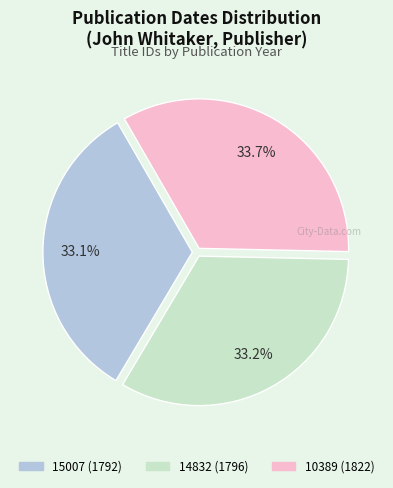

Between 10389 (1822) and 15007 (1792), which is larger?

10389 (1822)